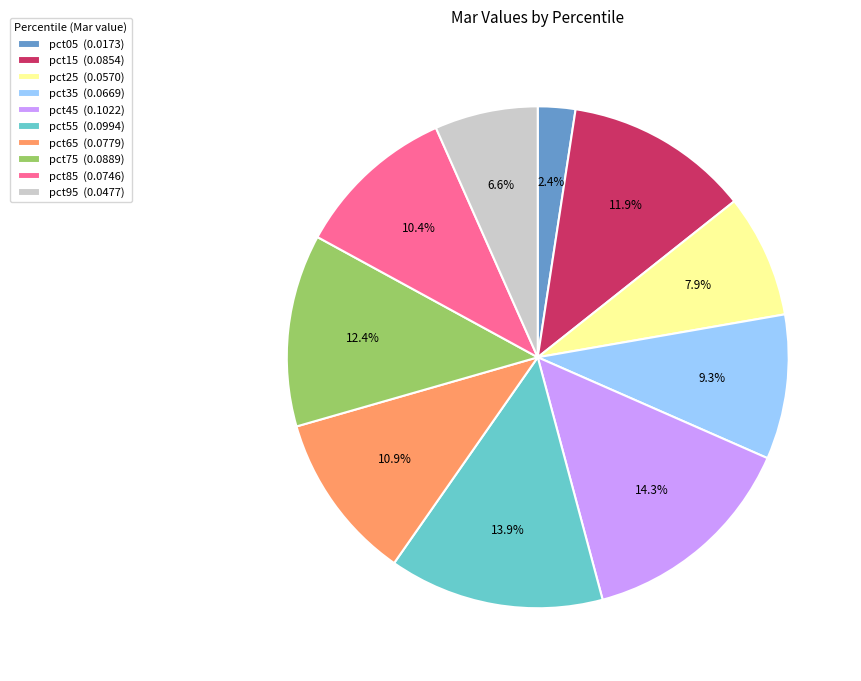

How many segments does this pie chart have?

10